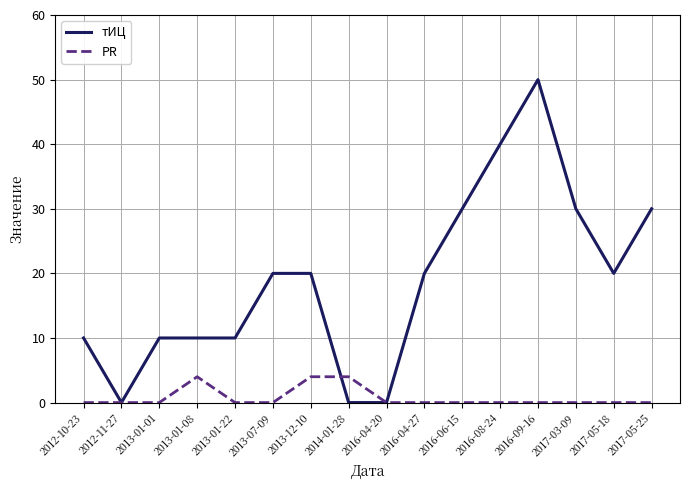

What is the difference between the PR values at 2012-11-27 and 2013-01-08?

4